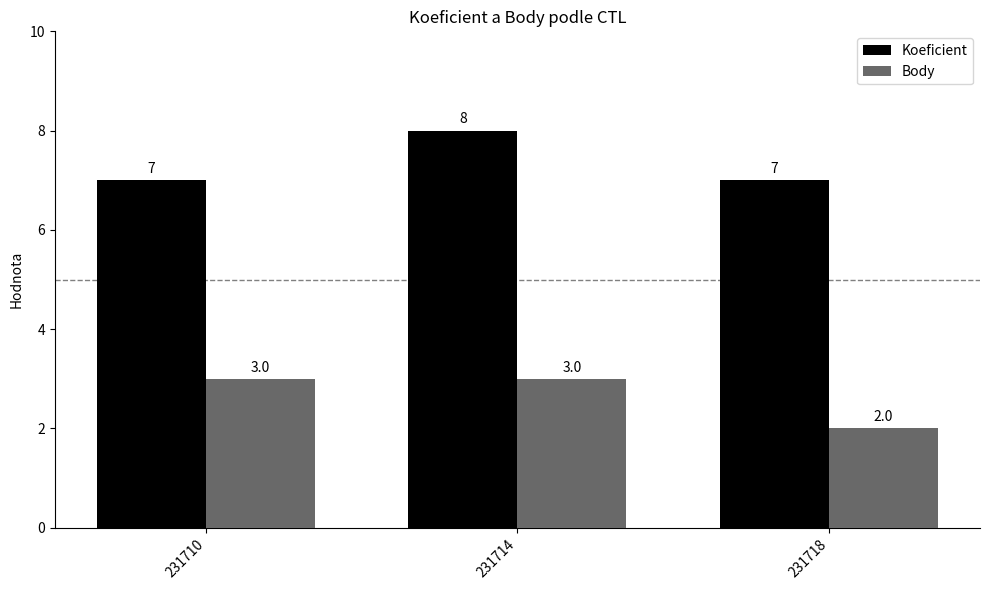

How many data points does each series have?

3